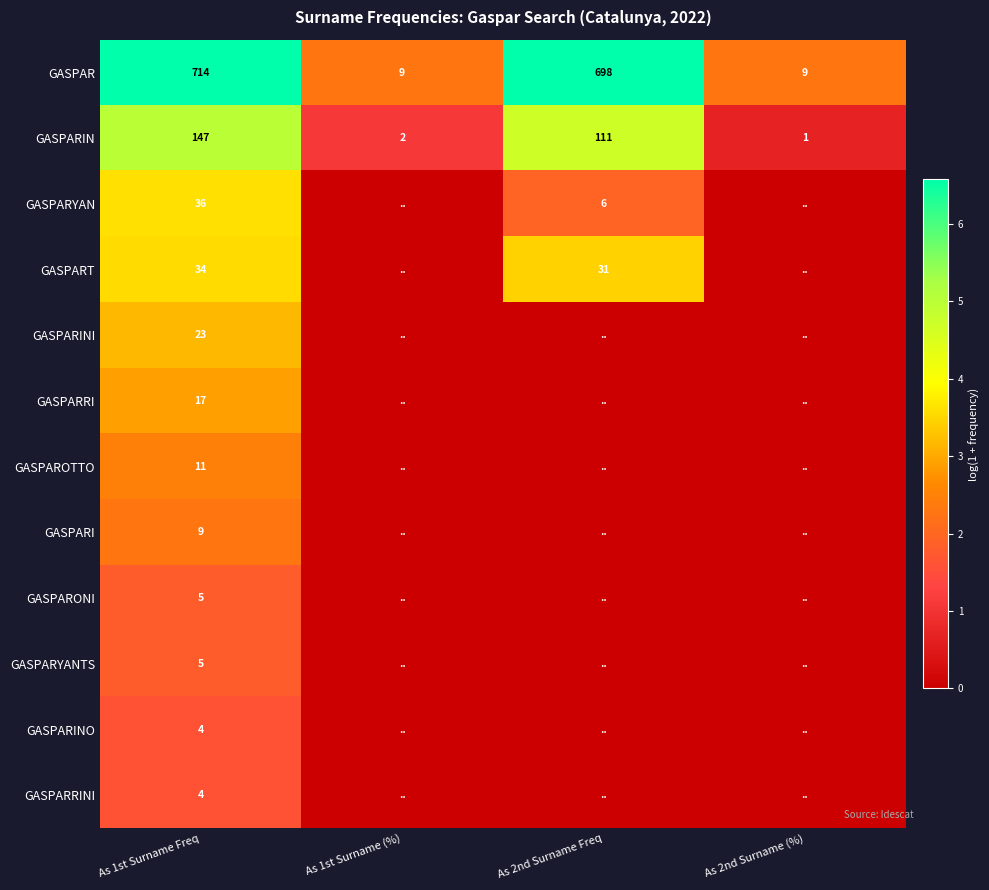

What is the difference between the maximum and minimum values in the GASPARIN series?

146